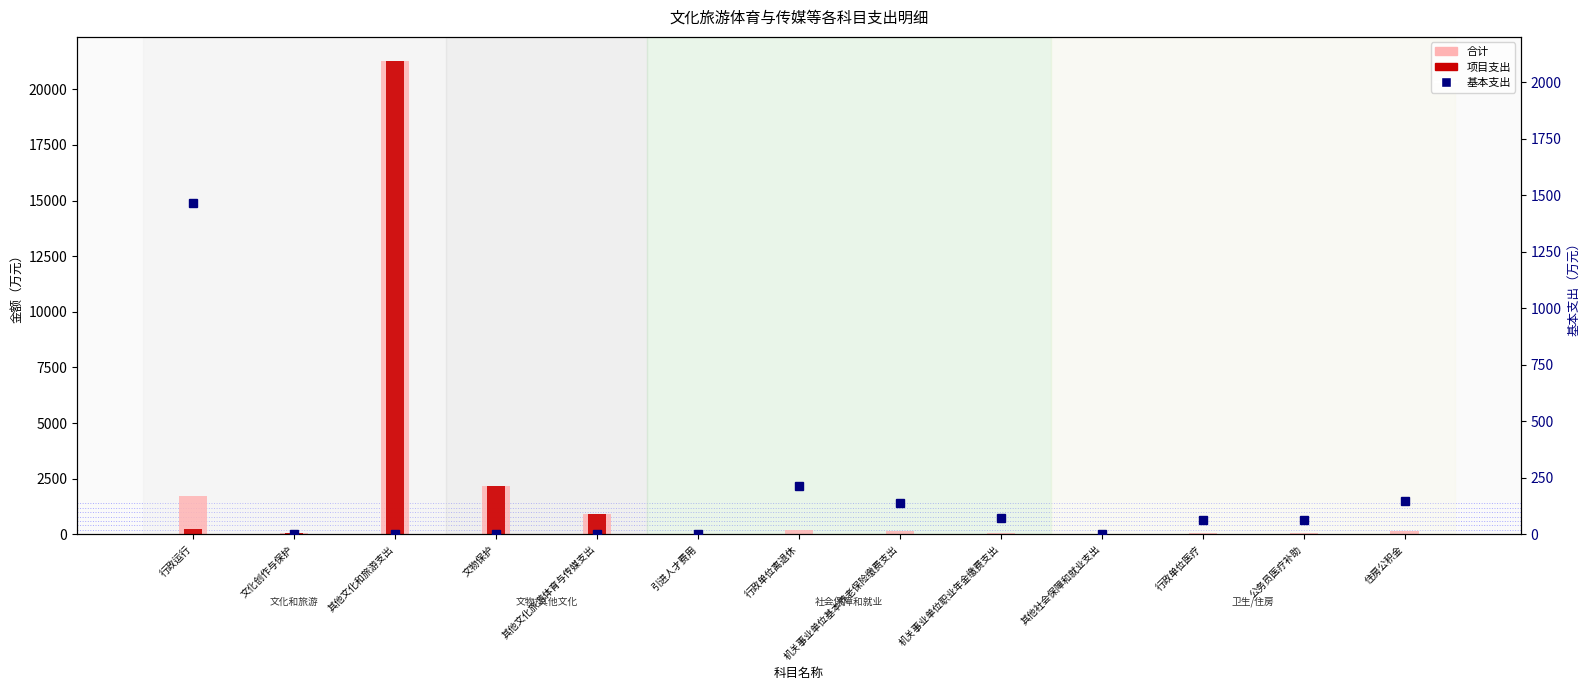

The value of 项目支出 at 引进人才费用 is 17.8. True or false?

True